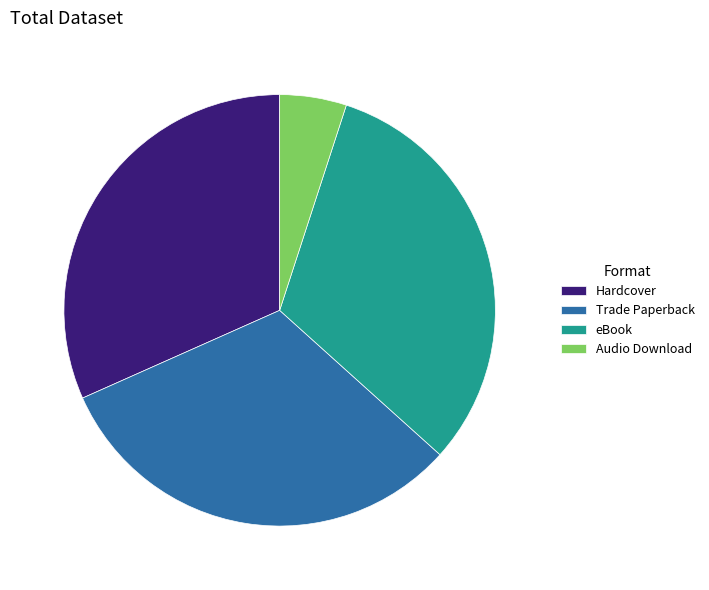

Do Audio Download and Hardcover together represent more than half of the pie?

No